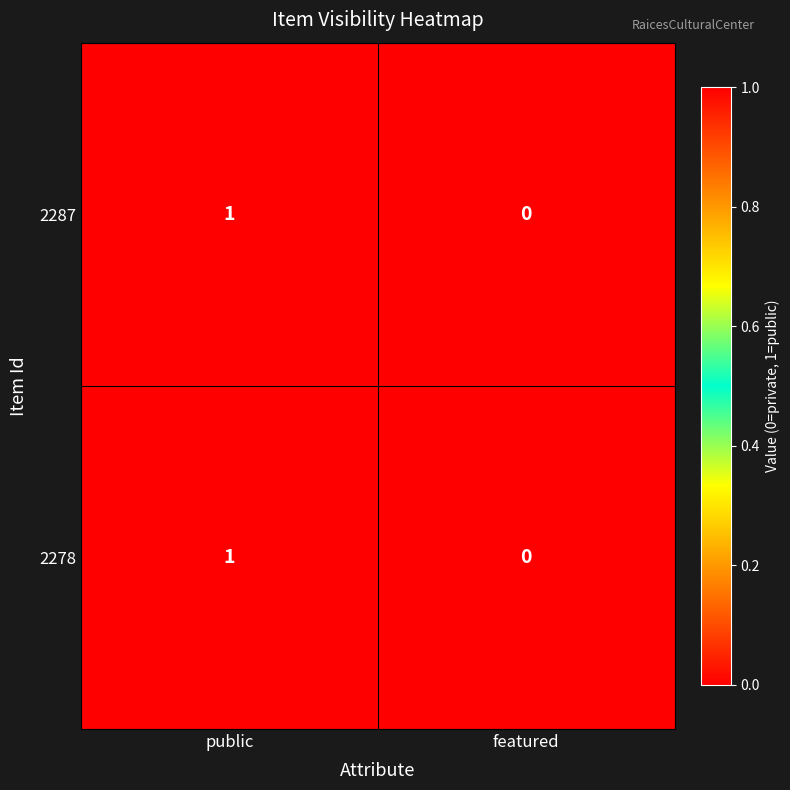

Reading left to right, transcribe all the data shown in this chart.

2287: public=1	featured=0
2278: public=1	featured=0